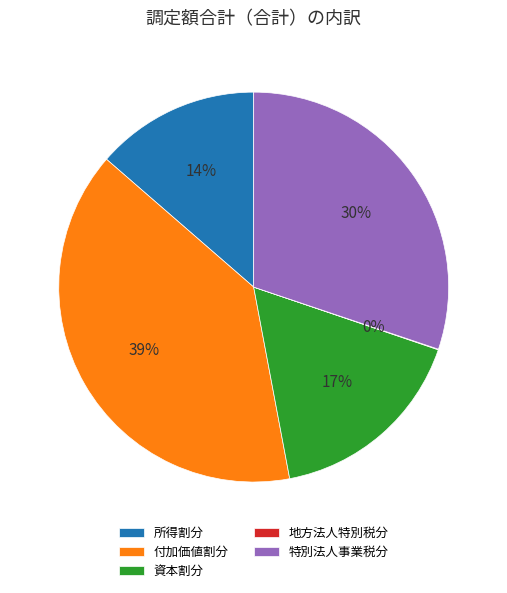

What is the largest slice in the pie chart?

付加価値割分